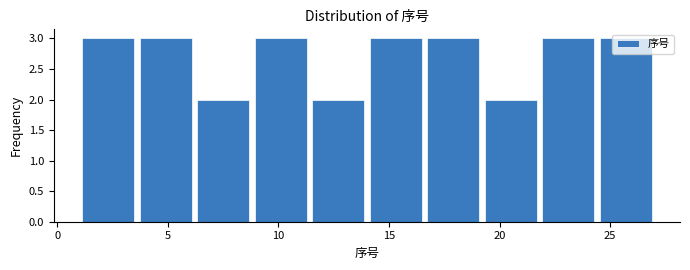

Reading left to right, list every bar in this chart as the range it spans on the x-axis followed by its height. Neither the bar edges nor the heights are printed on the chart, so give them approximately, as read against the axes.

1.0 to 3.6: 3
3.6 to 6.2: 3
6.2 to 8.8: 2
8.8 to 11.4: 3
11.4 to 14.0: 2
14.0 to 16.6: 3
16.6 to 19.2: 3
19.2 to 21.8: 2
21.8 to 24.4: 3
24.4 to 27.0: 3